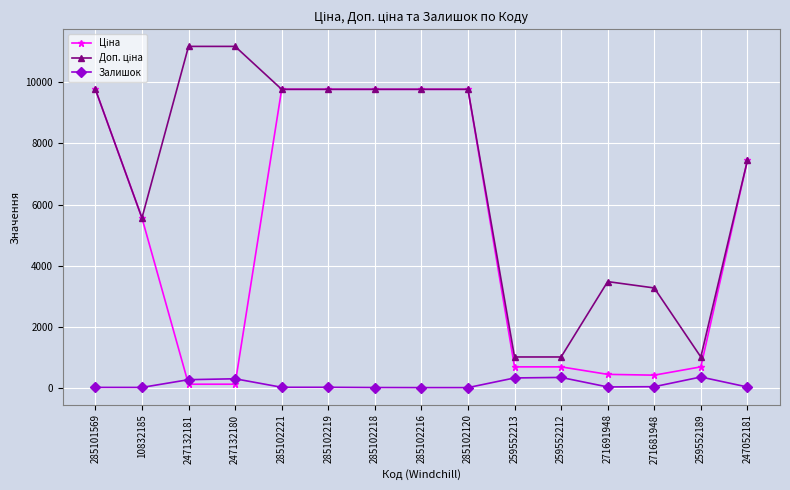

True or false: Залишок has more than 0 points higher than both neighbors.

True